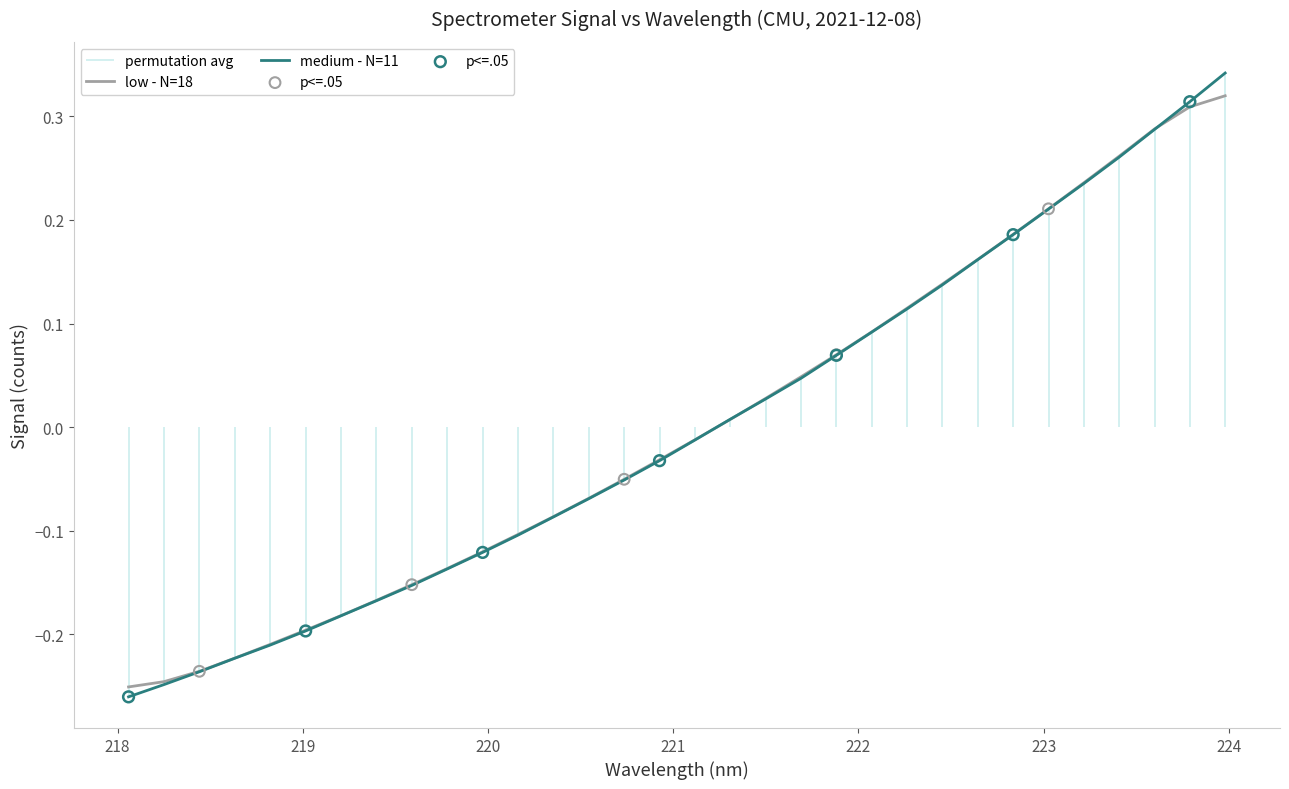

Between 222.8355 and 222.0721, which is larger?

222.8355